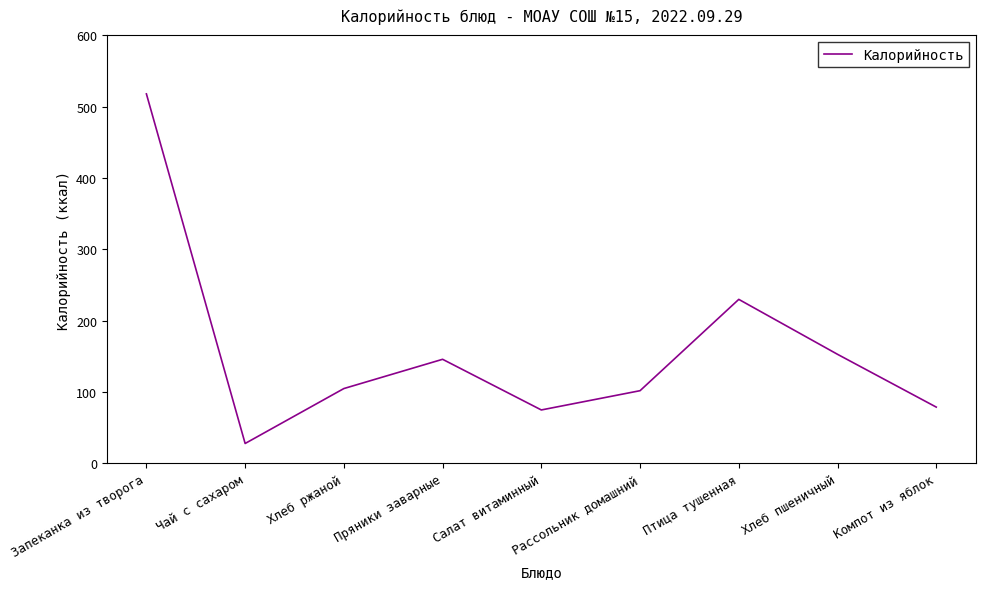

Approximately how many times larger is the value at Птица тушенная compared to Компот из яблок?

2.9